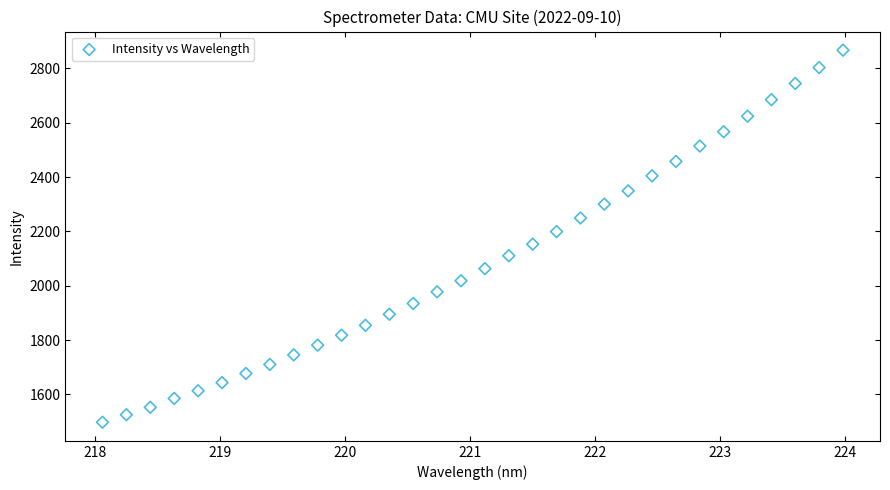

What is the range of X values (max minus min)?

5.9